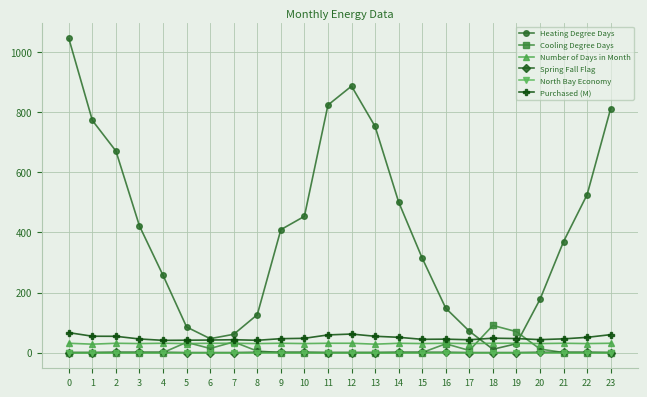

Which series has the largest range (max minus min)?

Heating Degree Days